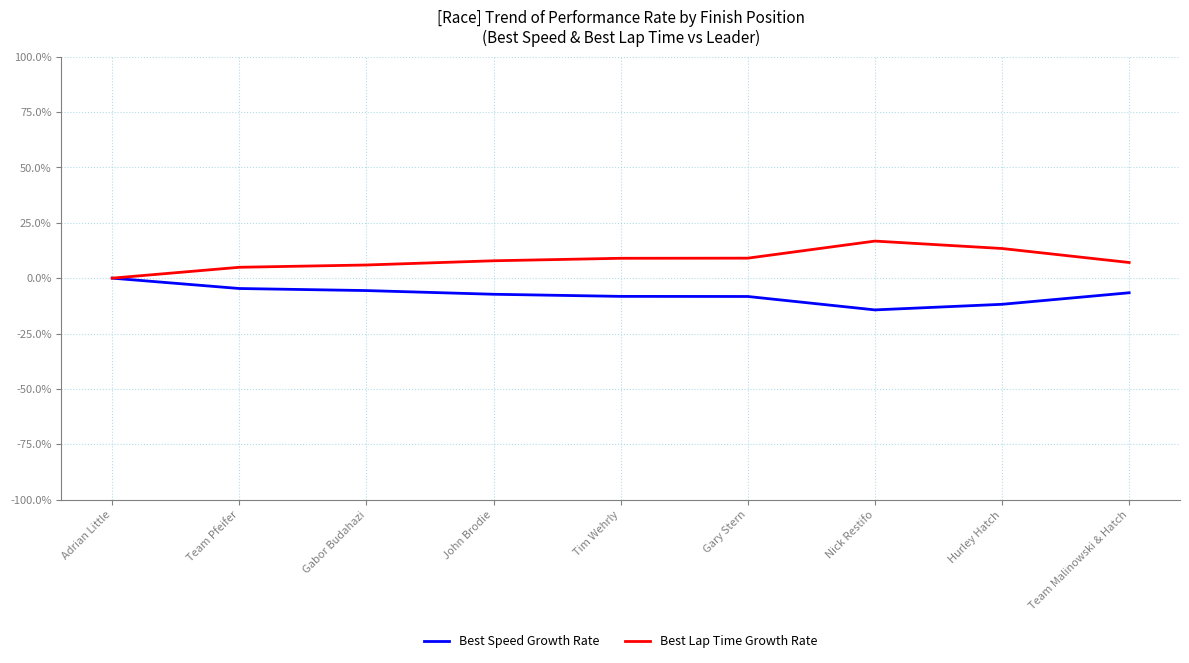

What is the minimum value shown in the chart?

-14.3